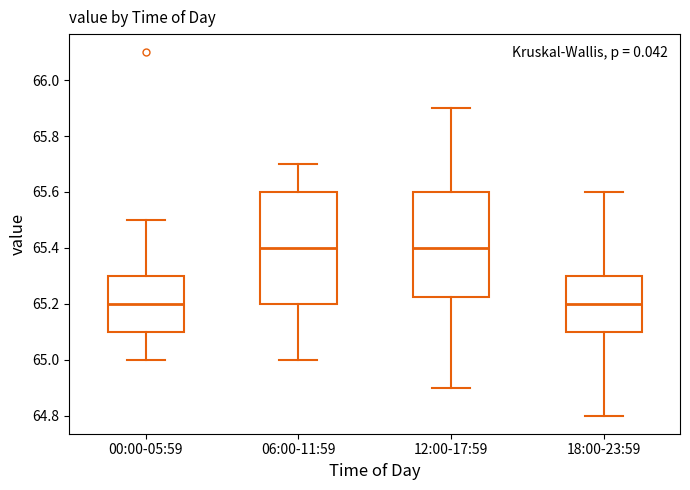

Comparing the boxes themselves (not the whiskers), which one is the tallest?

06:00-11:59